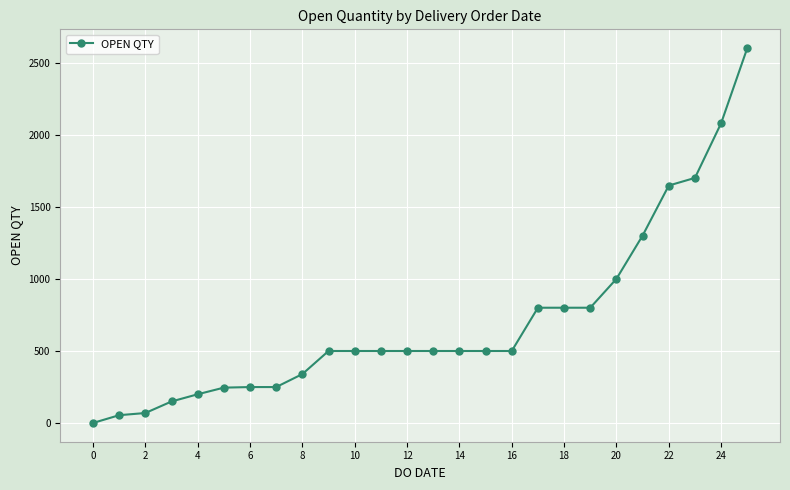

What is the sum of all values?

18288